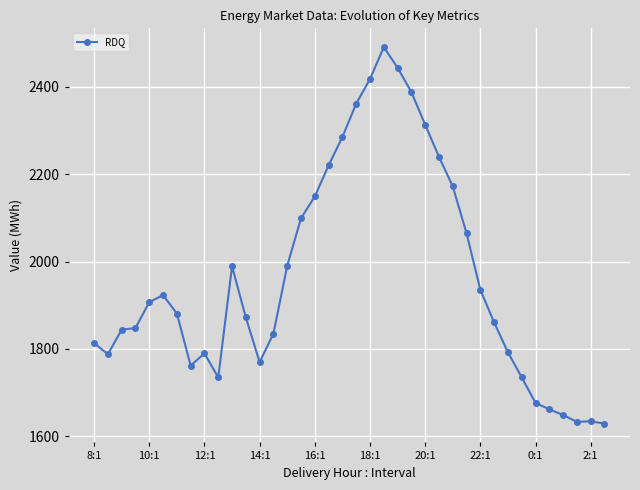

What is the difference between the maximum and second lowest values?

858.2